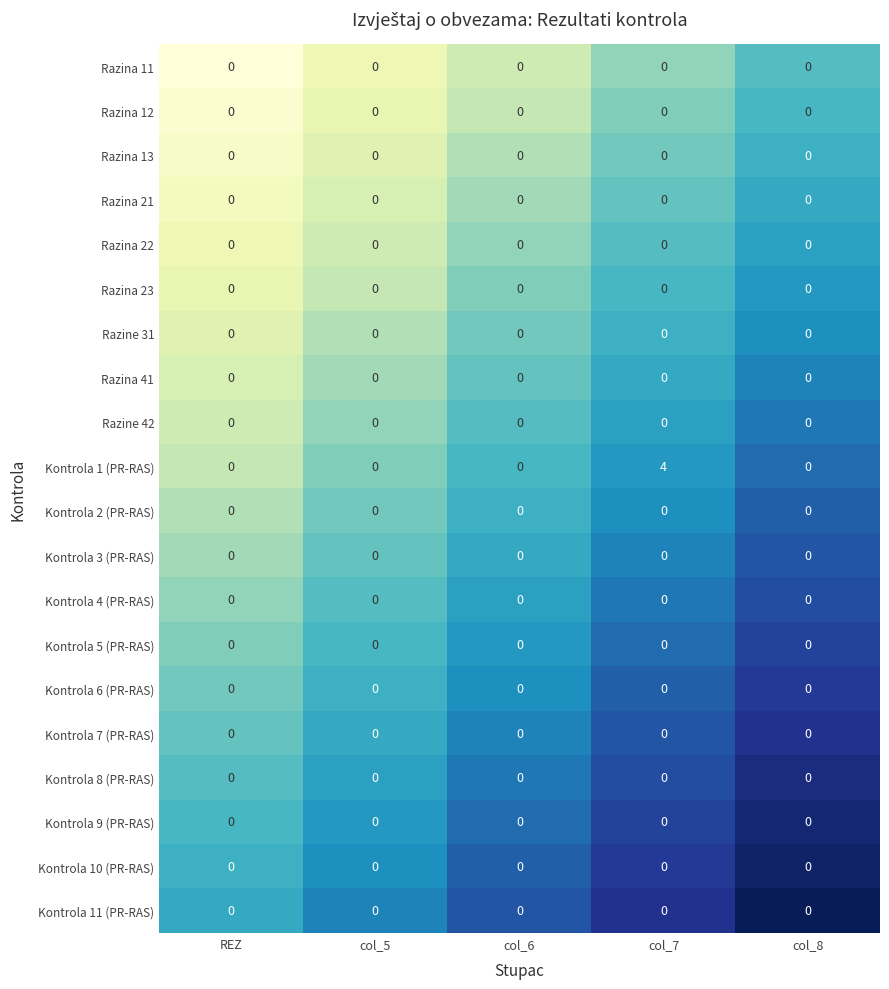

How many series are shown in this chart?

20